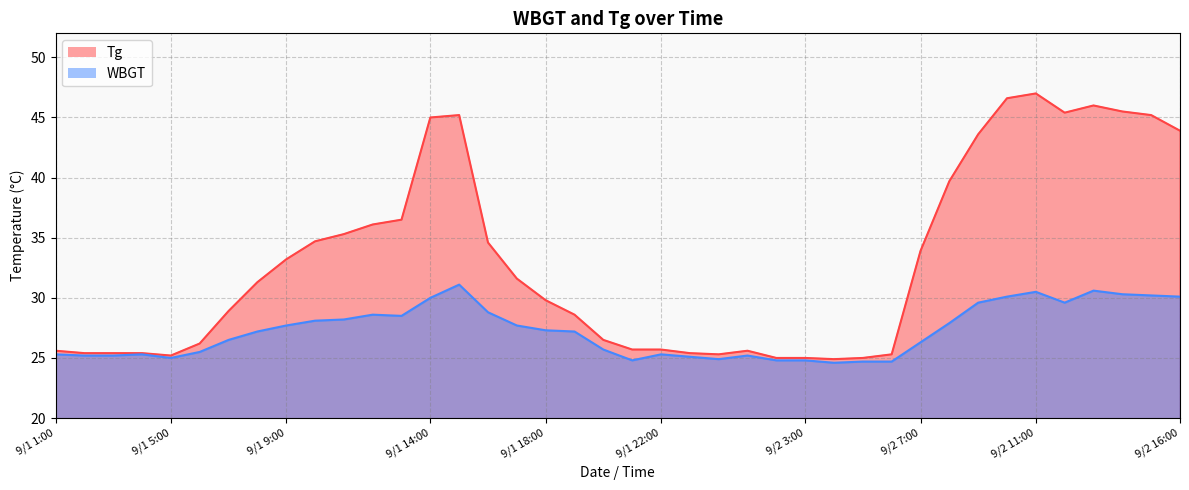

List the labels in order of WBGT value, largest first.

9/1 15:00, 9/2 13:00, 9/2 11:00, 9/2 14:00, 9/2 15:00, 9/2 10:00, 9/2 16:00, 9/1 14:00, 9/2 9:00, 9/2 12:00, 9/1 16:00, 9/1 12:00, 9/1 13:00, 9/1 11:00, 9/1 10:00, 9/2 8:00, 9/1 9:00, 9/1 17:00, 9/1 18:00, 9/1 8:00, 9/1 19:00, 9/1 7:00, 9/2 7:00, 9/1 20:00, 9/1 6:00, 9/1 1:00, 9/1 4:00, 9/1 22:00, 9/1 2:00, 9/1 3:00, 9/2 1:00, 9/1 23:00, 9/1 5:00, 9/1 24:00, 9/1 21:00, 9/2 2:00, 9/2 3:00, 9/2 5:00, 9/2 6:00, 9/2 4:00